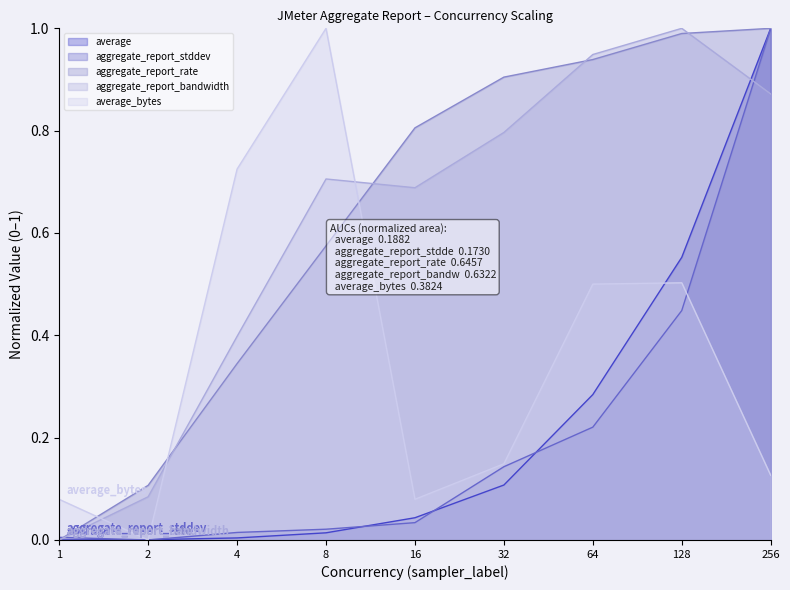

What is the difference between the aggregate_report_rate values at 8 and 16?

0.2